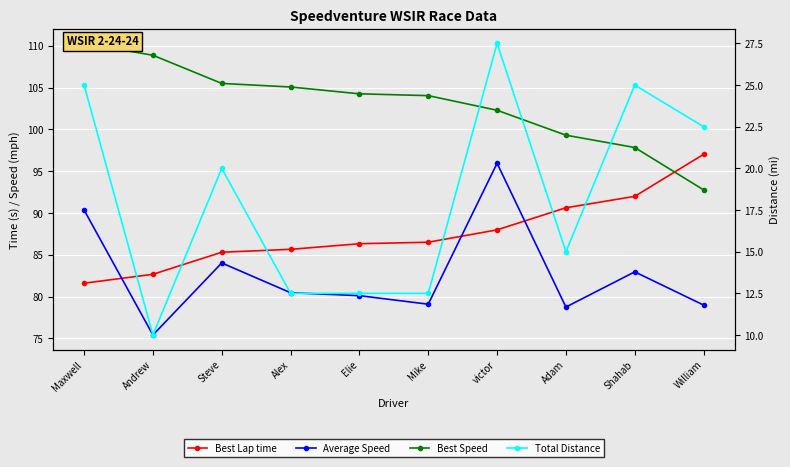

Where does the Average Speed series first go above 80?

Maxwell